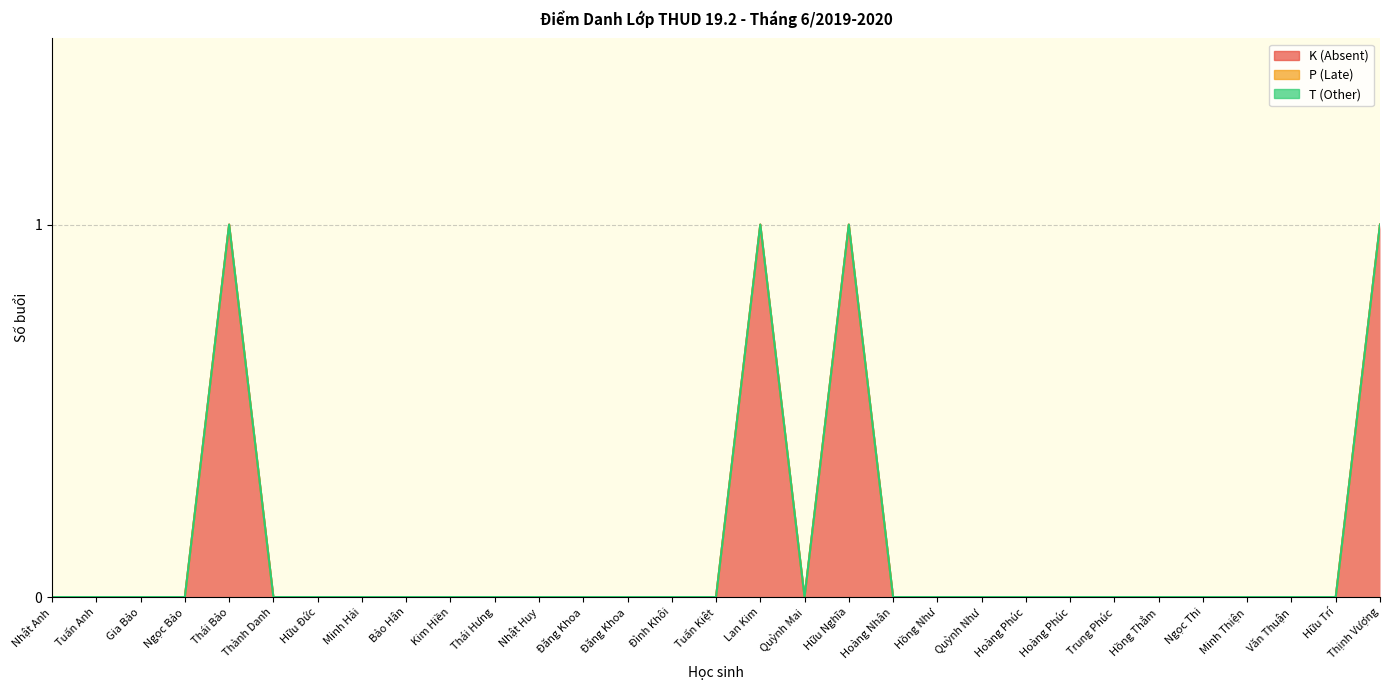

Which series has the widest spread of values?

K (Absent)